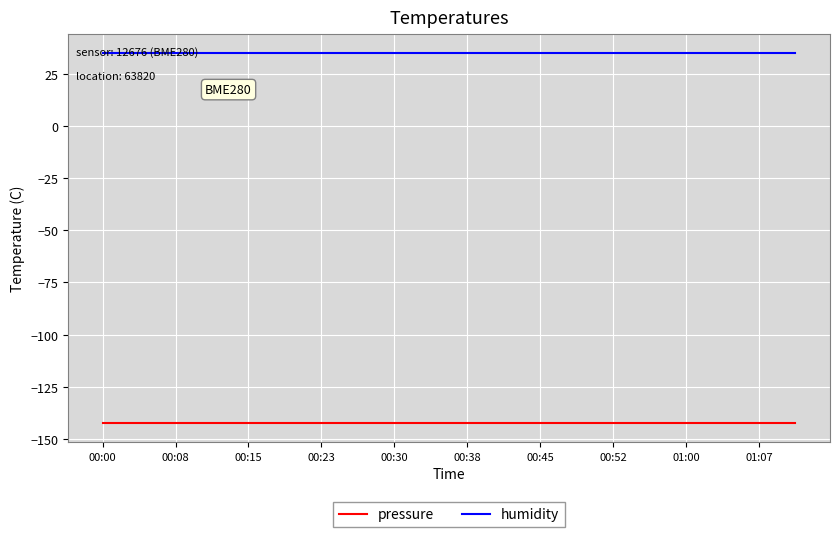

True or false: humidity and pressure intersect in this chart.

False